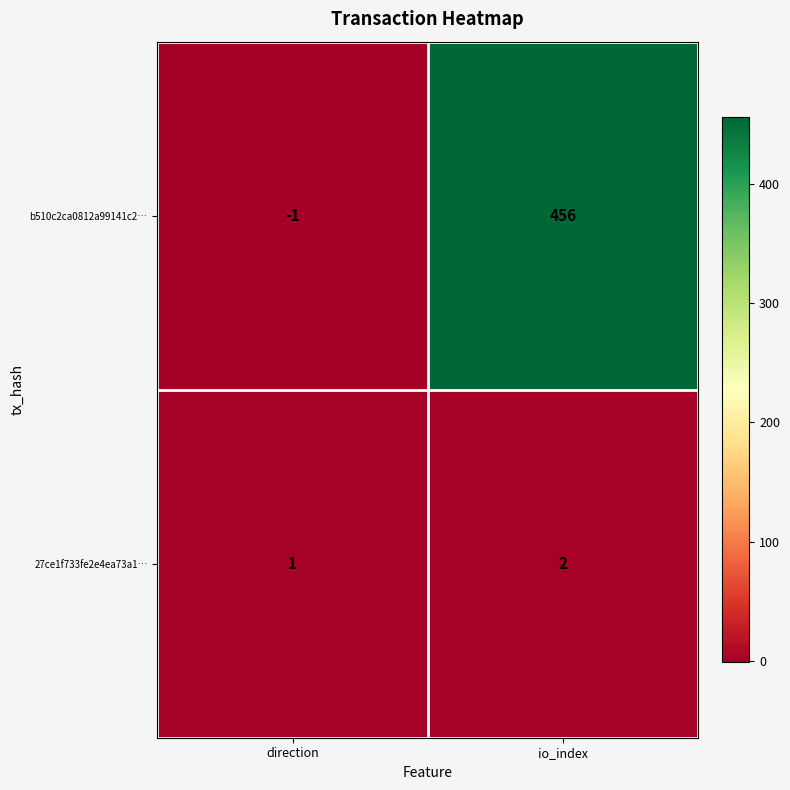

Between direction and io_index, which series saw the biggest shift?

b510c2ca0812a99141c2…